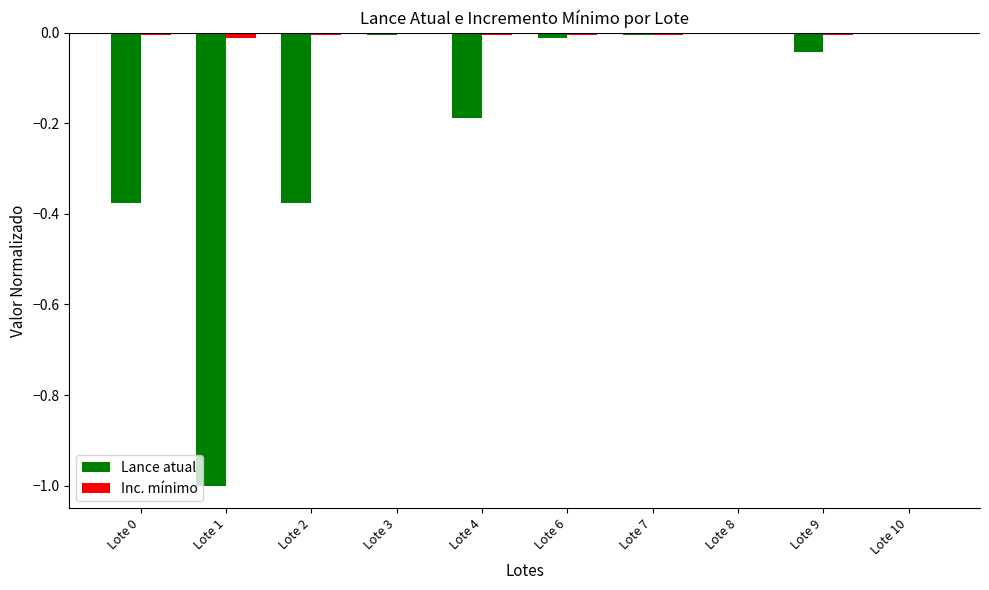

The Inc. mínimo series shows -0.0 at Lote 2. True or false?

True